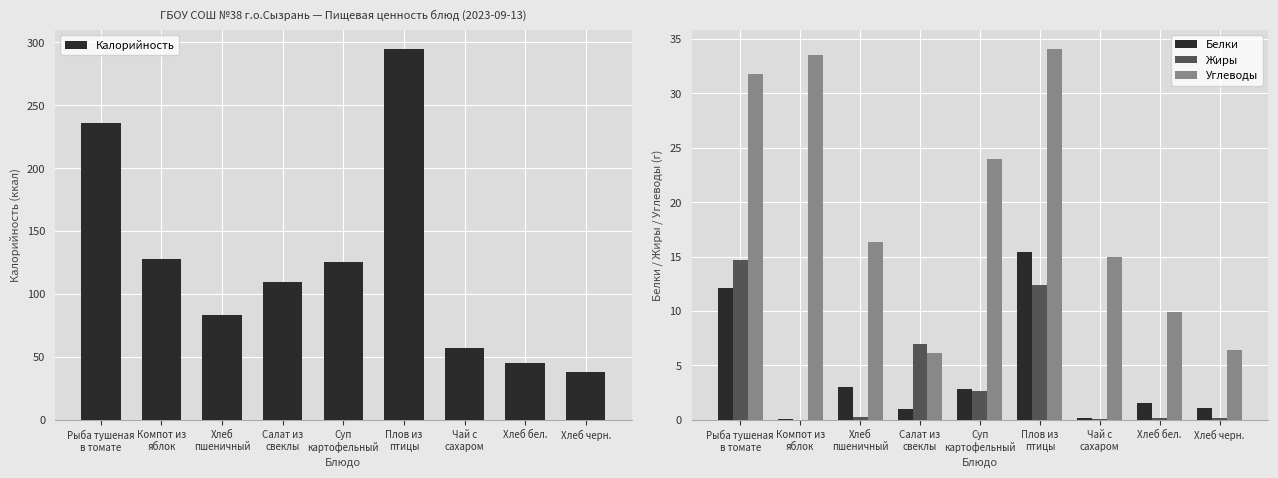

What is the difference between the highest and lowest values at Чай с
сахаром?

57.2